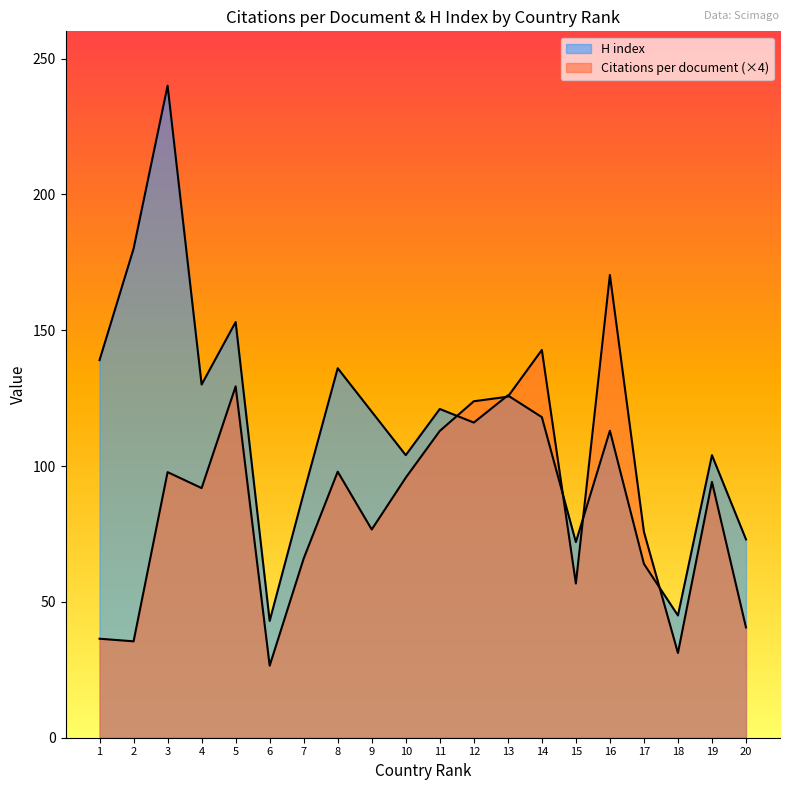

The H index series shows 36.3 at 17. True or false?

False